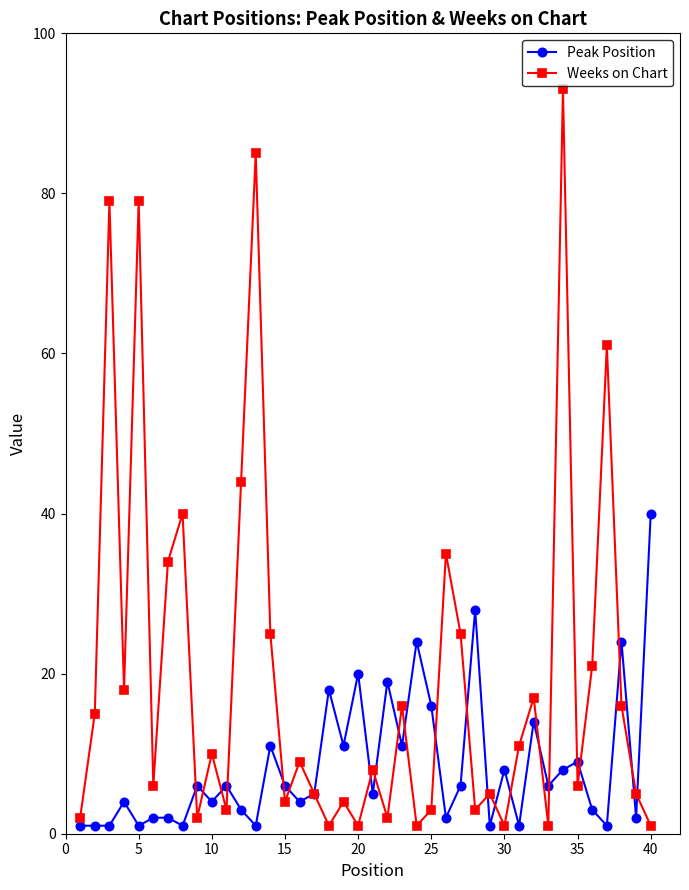

How many values in the Peak Position series are below 6?

20